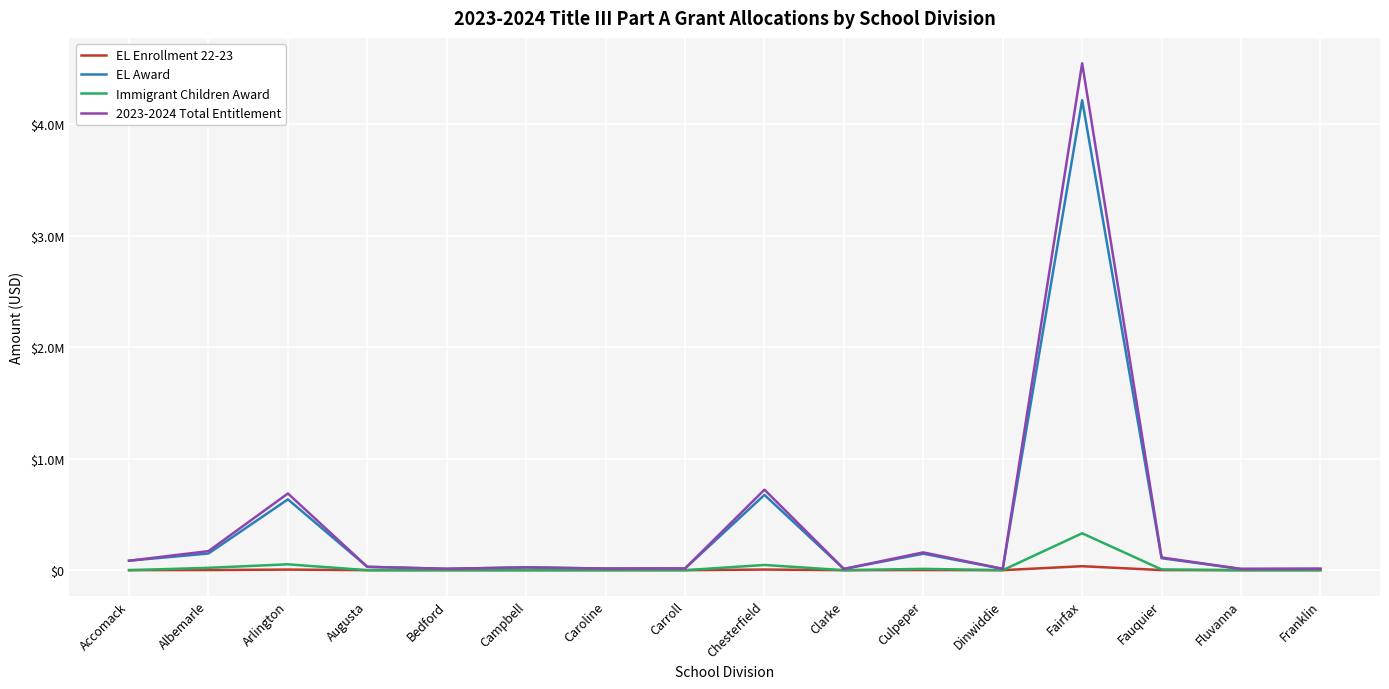

Is this an area chart (filled region under the line)?

No